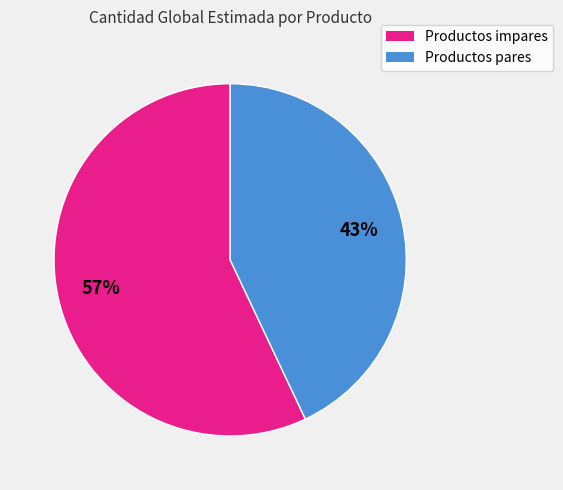

Count the number of slices in the pie.

2